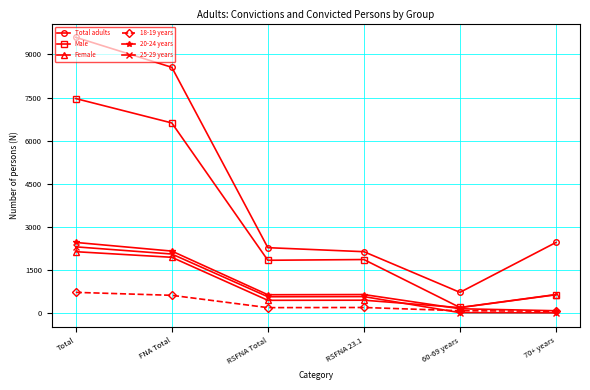

What is the difference between the highest and lowest values at 60-69 years?

706